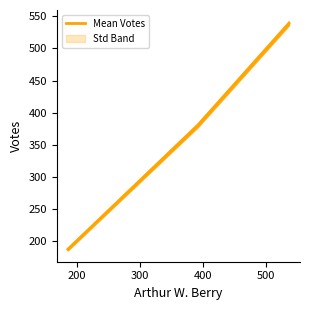

What is the maximum value for Mean Votes?

539.0